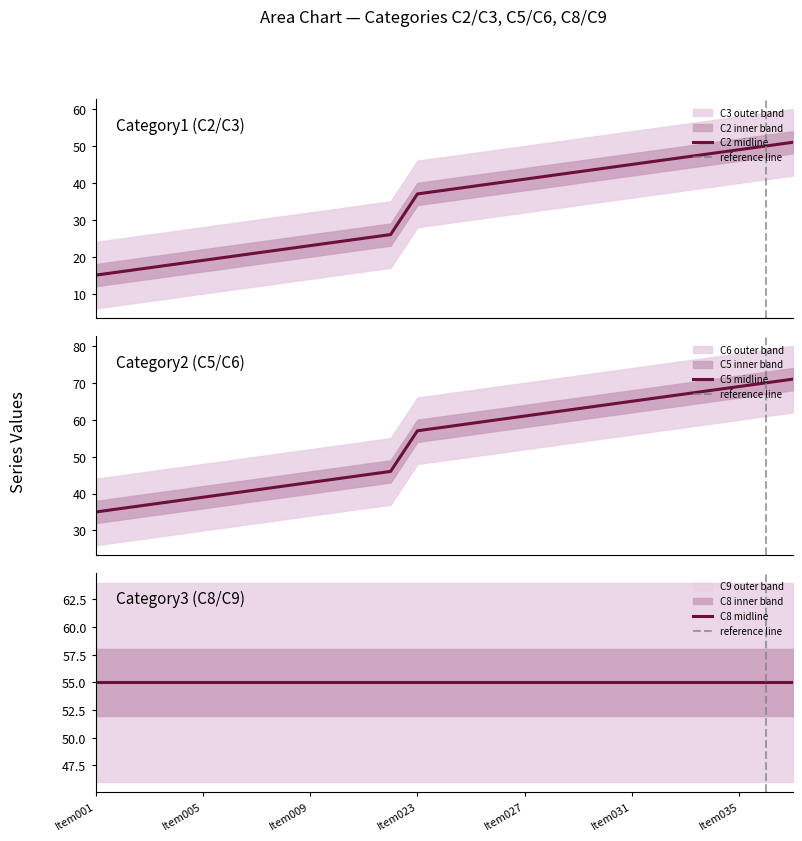

What is the highest value of the C2 midline series?

51